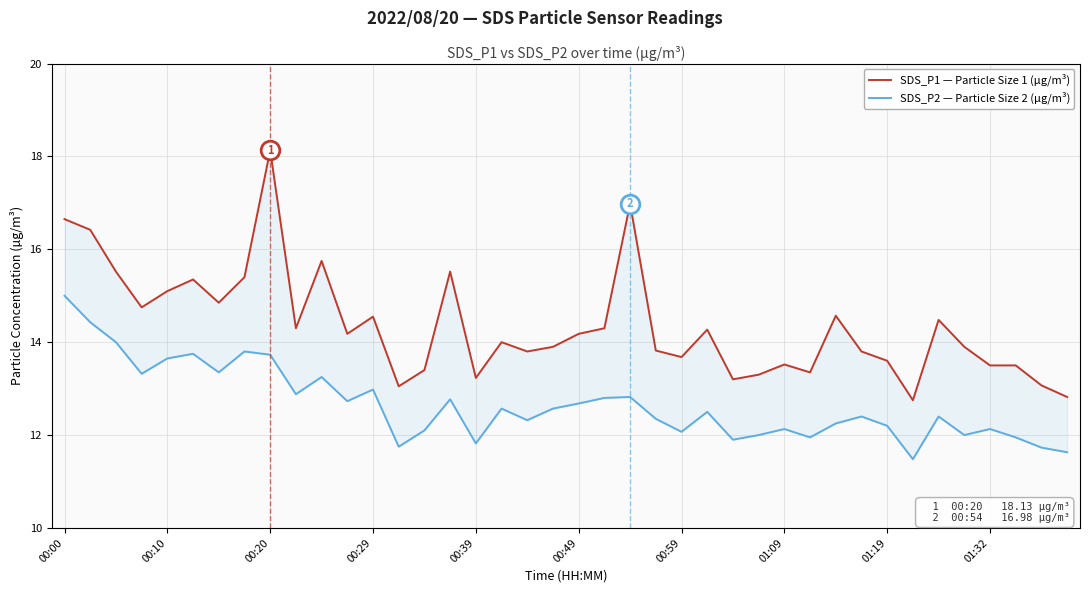

Which series has the largest total across all categories?

SDS_P1 — Particle Size 1 (µg/m³)